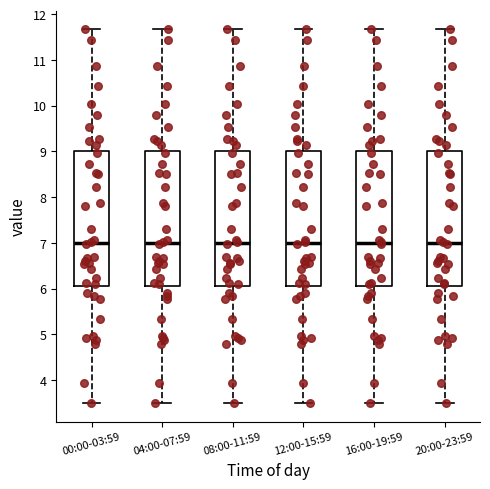

Reading left to right, read every box against the y-axis: the position of its median line, the range the box covers, and the ends of its whiskers. The values are not printed on the chart, so give them approximately, as read against the axis.

00:00-03:59: median 7.0, box 6.1 to 9.0, whiskers 3.5 to 11.7
04:00-07:59: median 7.0, box 6.1 to 9.0, whiskers 3.5 to 11.7
08:00-11:59: median 7.0, box 6.1 to 9.0, whiskers 3.5 to 11.7
12:00-15:59: median 7.0, box 6.1 to 9.0, whiskers 3.5 to 11.7
16:00-19:59: median 7.0, box 6.1 to 9.0, whiskers 3.5 to 11.7
20:00-23:59: median 7.0, box 6.1 to 9.0, whiskers 3.5 to 11.7